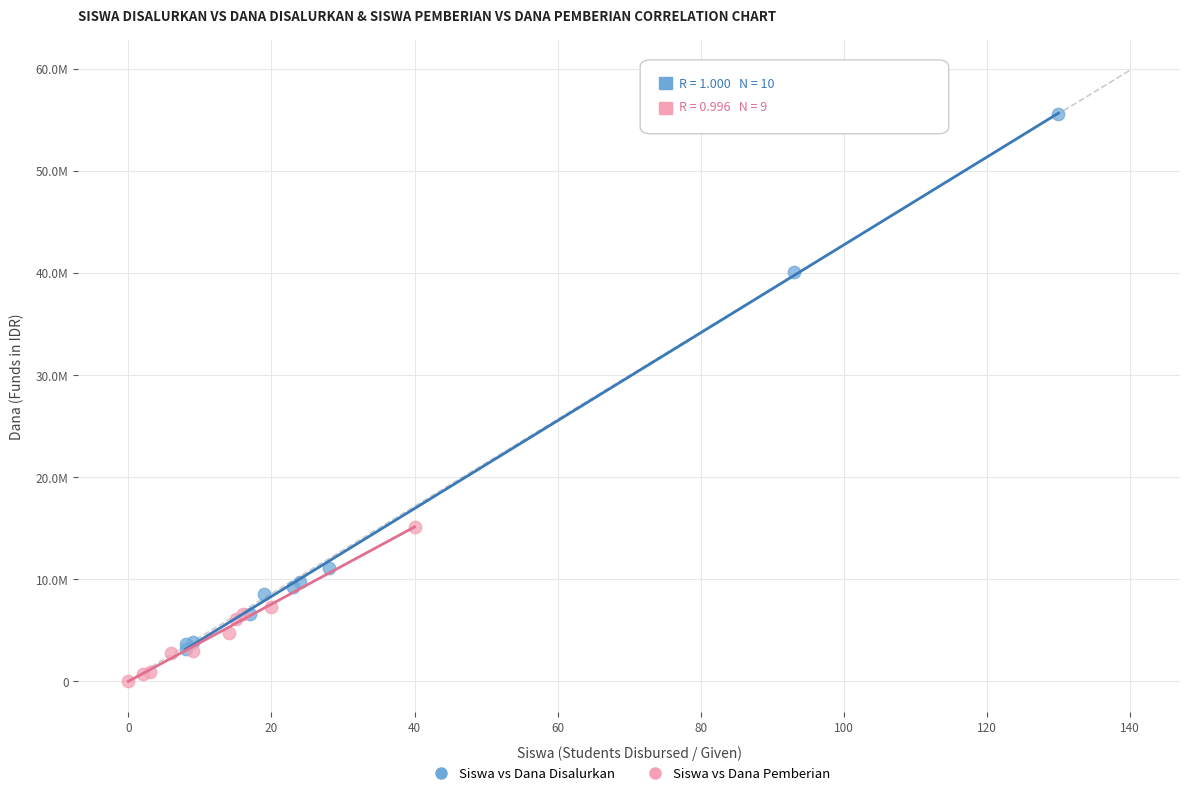

Which series reaches the maximum Y coordinate?

Siswa vs Dana Disalurkan